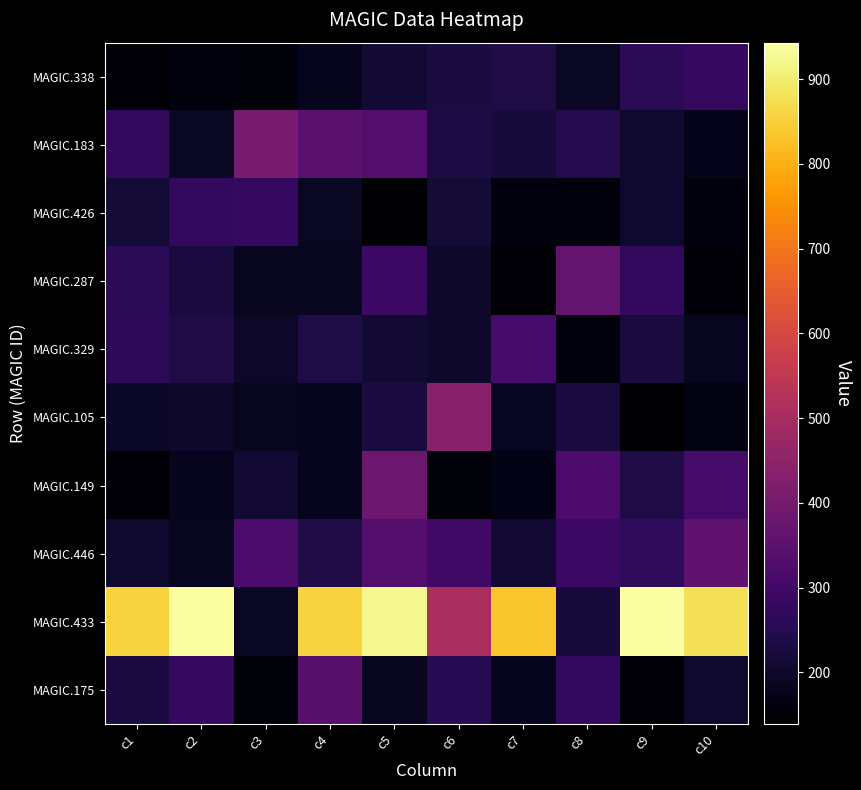

Which label corresponds to the smallest value in the chart?

c9